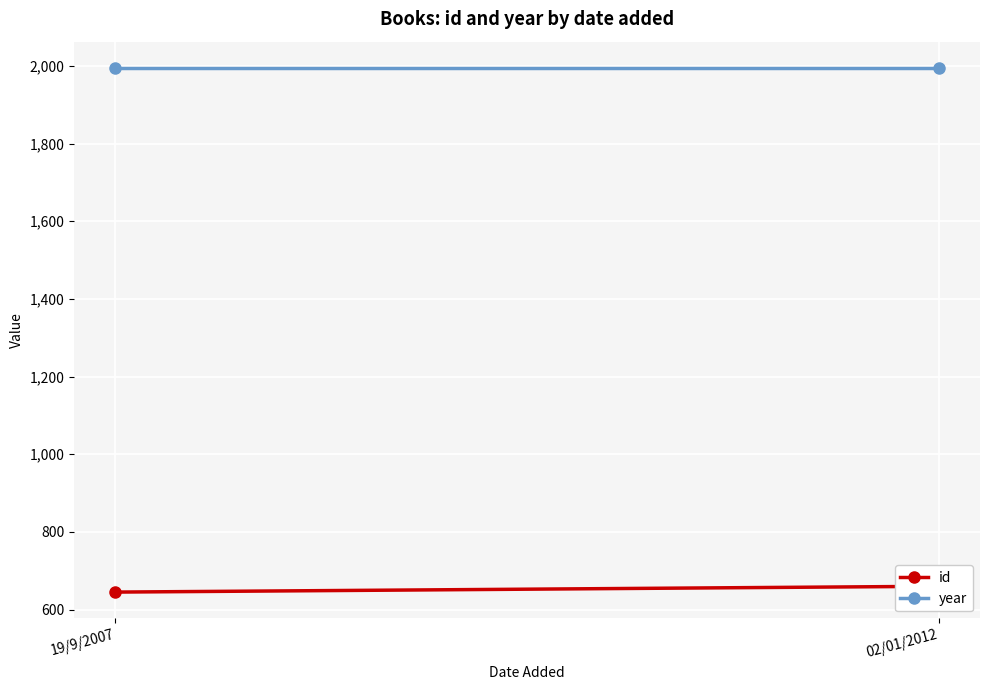

Rank the series at 19/9/2007 from lowest to highest value.

id, year